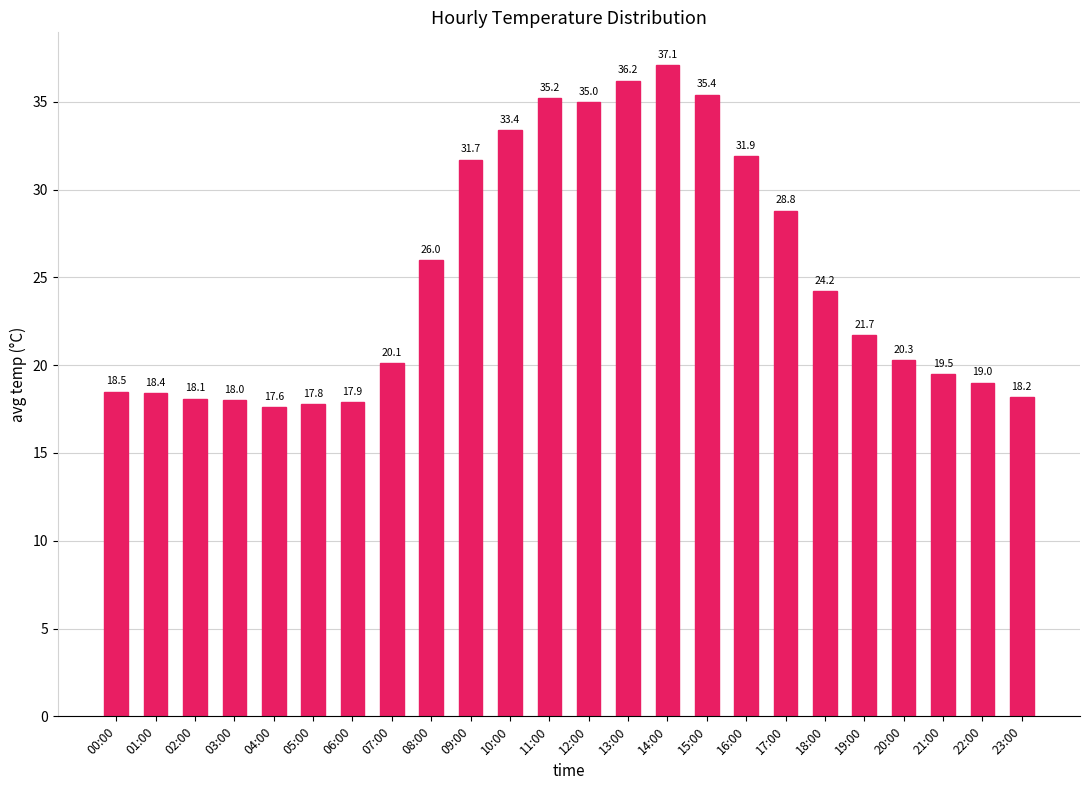

The chart shows a value of 18.5 at 00:00. True or false?

True